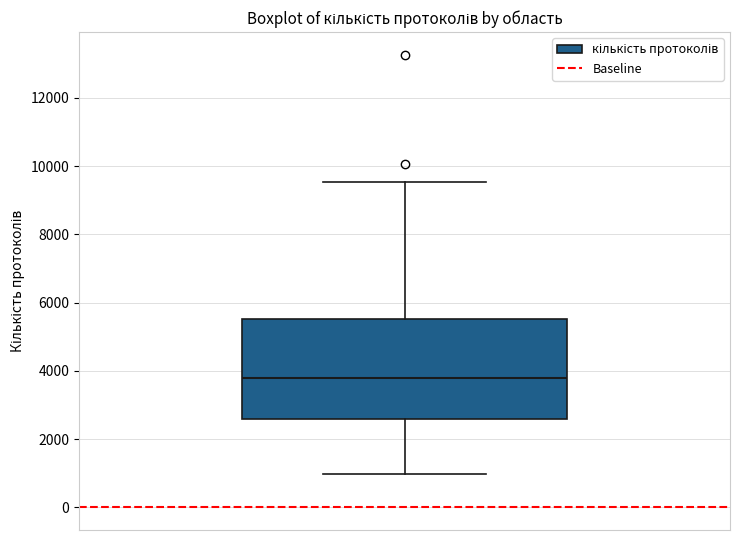

Transcribe this box plot: give where the median line is, the range the box spans, and where the two whiskers end, as read against the y-axis. The values are not printed on the chart, so give them approximately, as read against the axis.

median 3800, box 2600 to 5600, whiskers 1000 to 9600